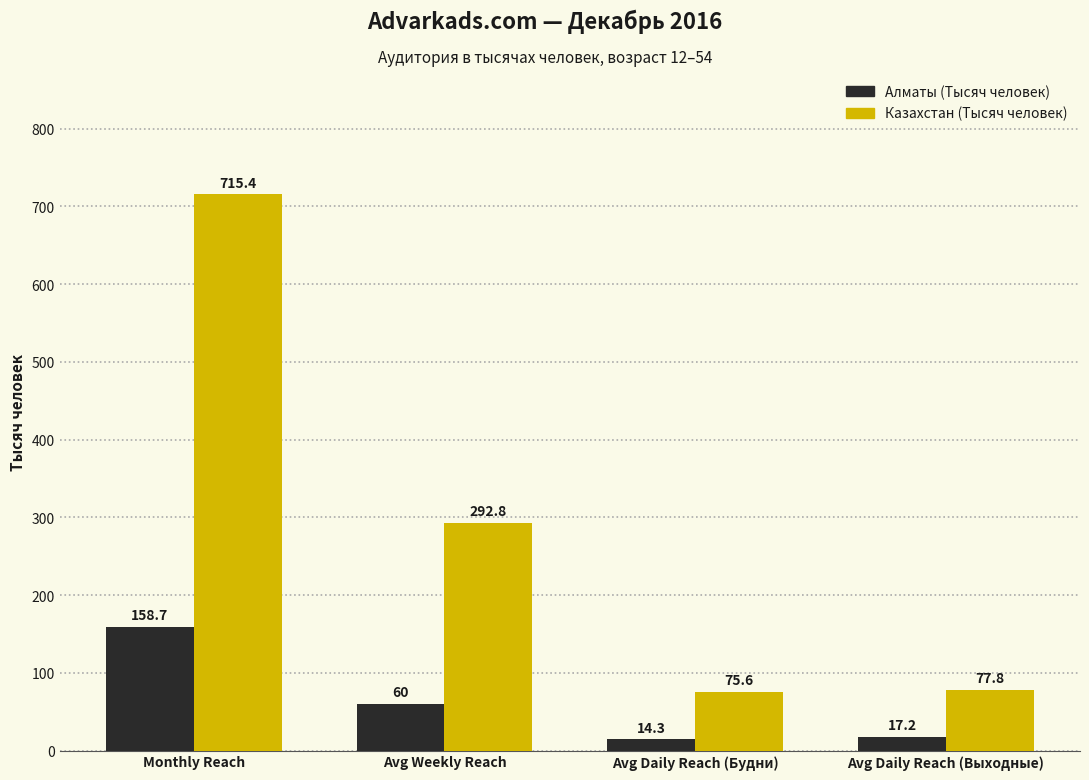

Reading right to left, transcribe all the data shown in this chart.

Алматы (Тысяч человек): Avg Daily Reach (Выходные)=17.2	Avg Daily Reach (Будни)=14.3	Avg Weekly Reach=60.0	Monthly Reach=158.7
Казахстан (Тысяч человек): Avg Daily Reach (Выходные)=77.8	Avg Daily Reach (Будни)=75.6	Avg Weekly Reach=292.8	Monthly Reach=715.4